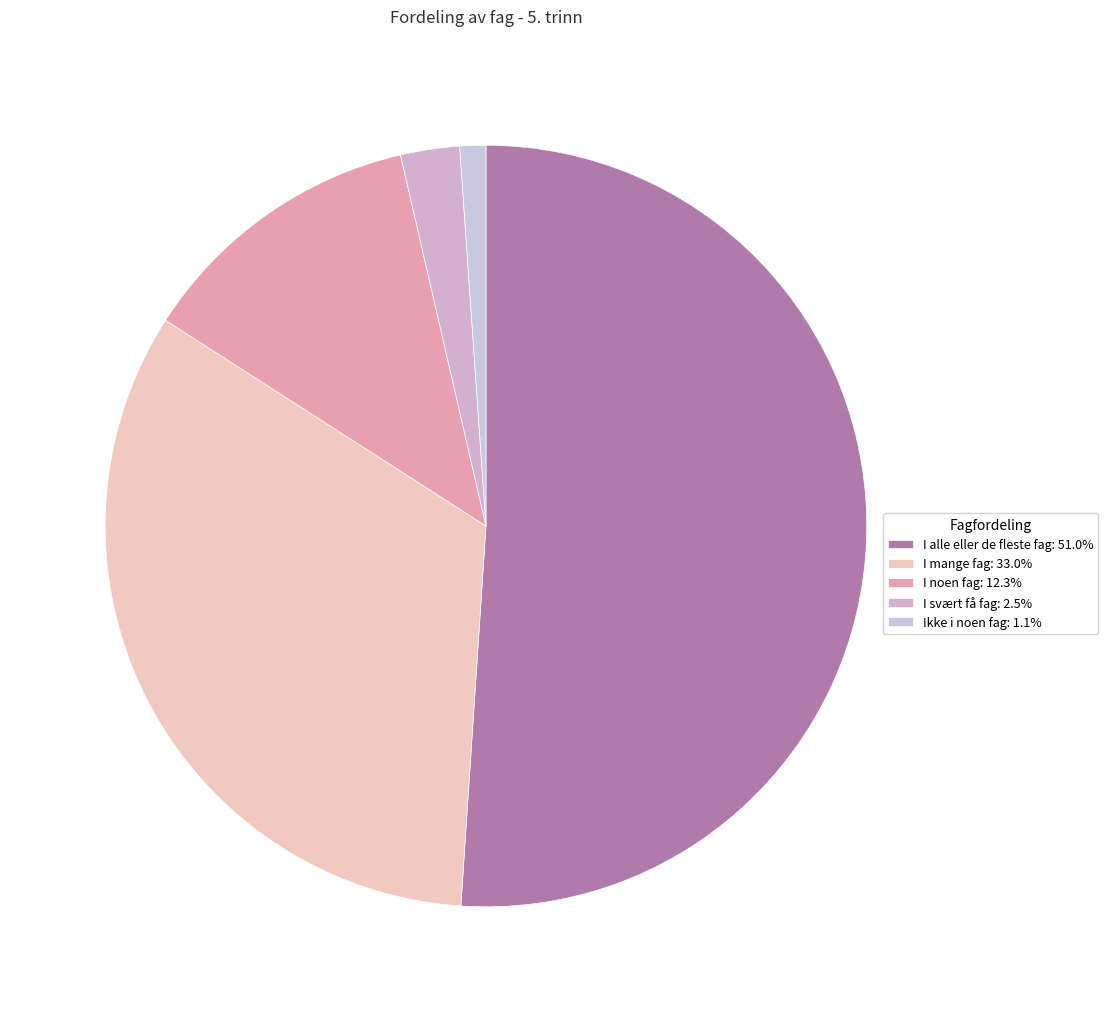

What is the total percentage of Ikke i noen fag and I noen fag?

13.4%